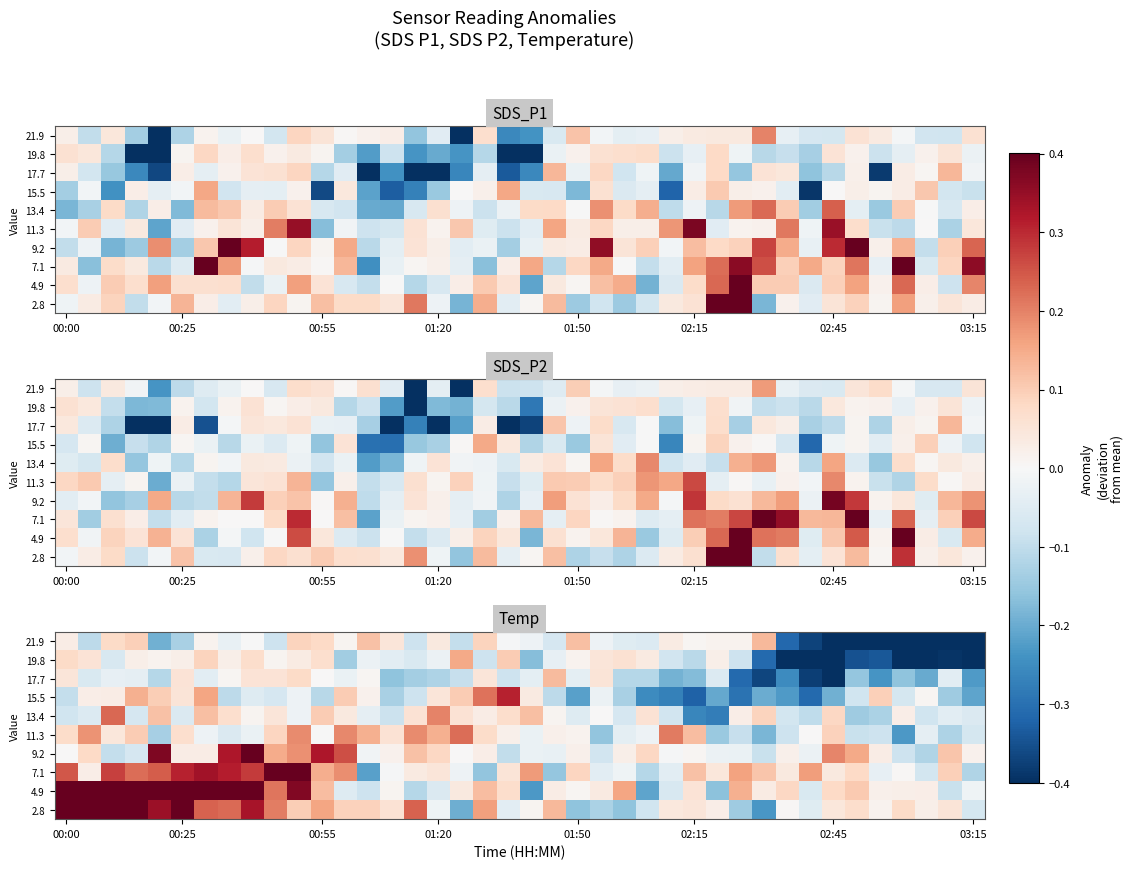

List the series in order of their peak value, lowest first.

17.7, 21.9, 19.8, 11.3, 13.4, 15.5, 9.2, 7.1, 4.9, 2.8